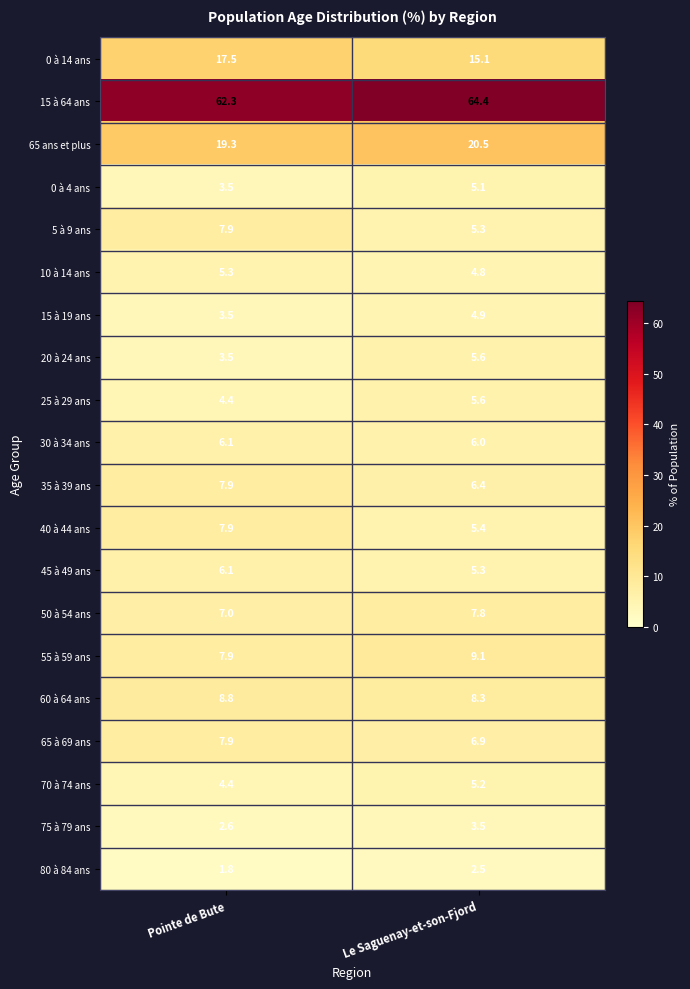

Which category has the lowest value in the 80 à 84 ans series?

Pointe de Bute